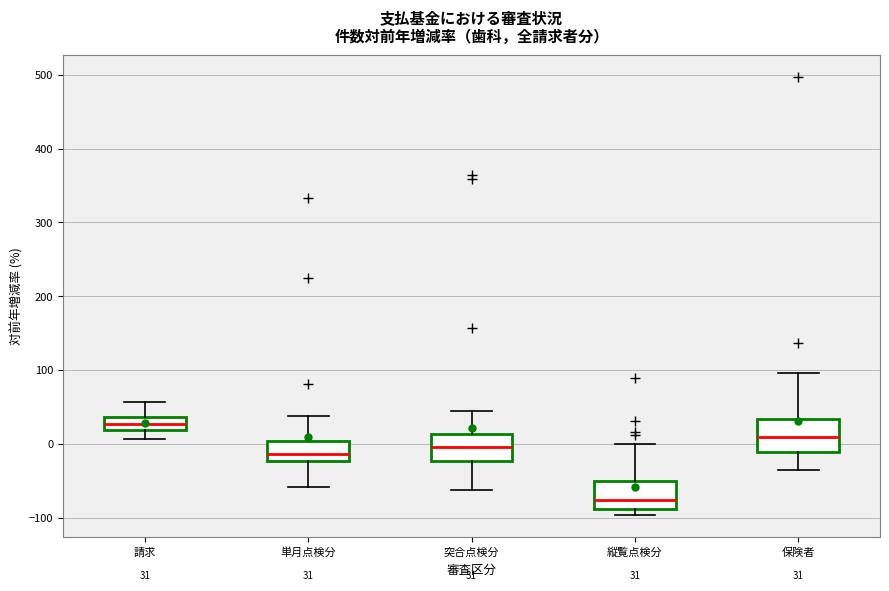

Which box has the lowest median line?

縦覧点検分